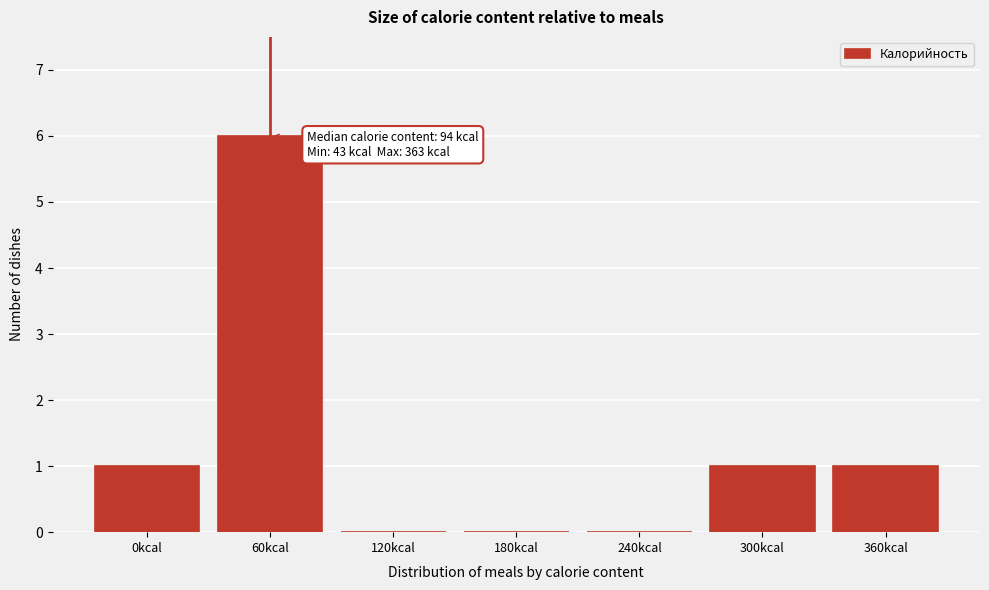

Reading left to right, what are all the values shown in this chart?

0kcal=1	60kcal=6	120kcal=0	180kcal=0	240kcal=0	300kcal=1	360kcal=1